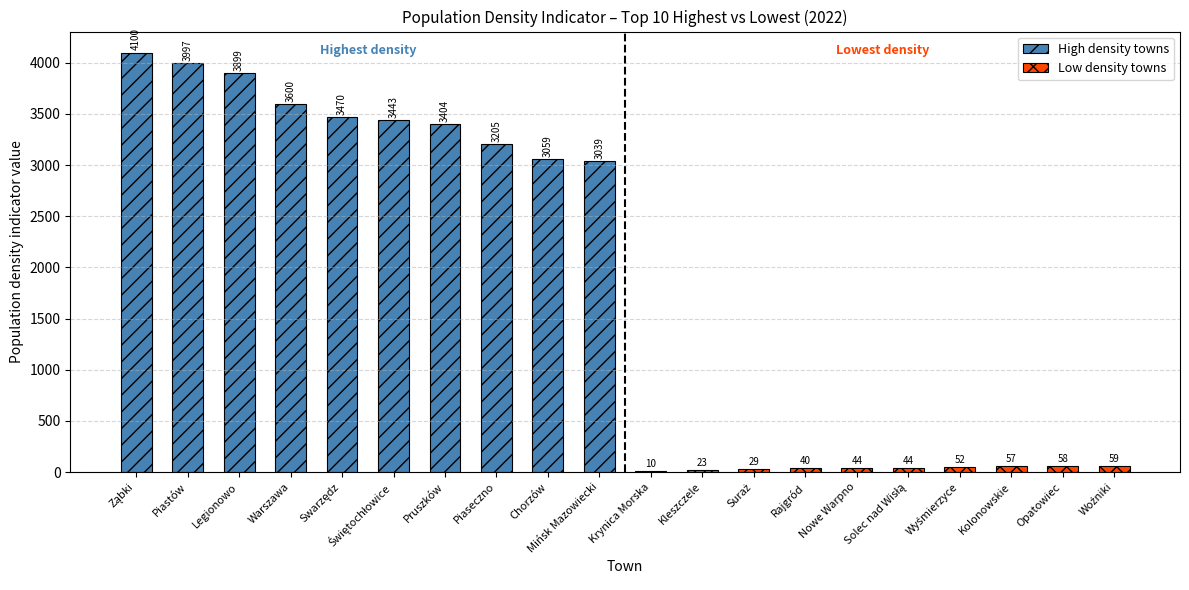

What is the label of the 7th bar from the left?

Pruszków